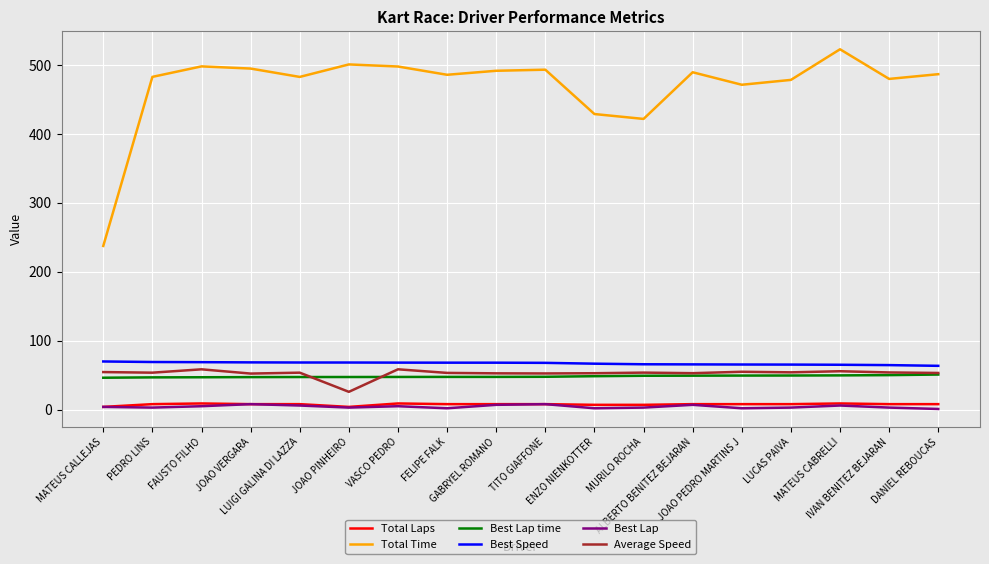

Which series has the largest total across all categories?

Total Time